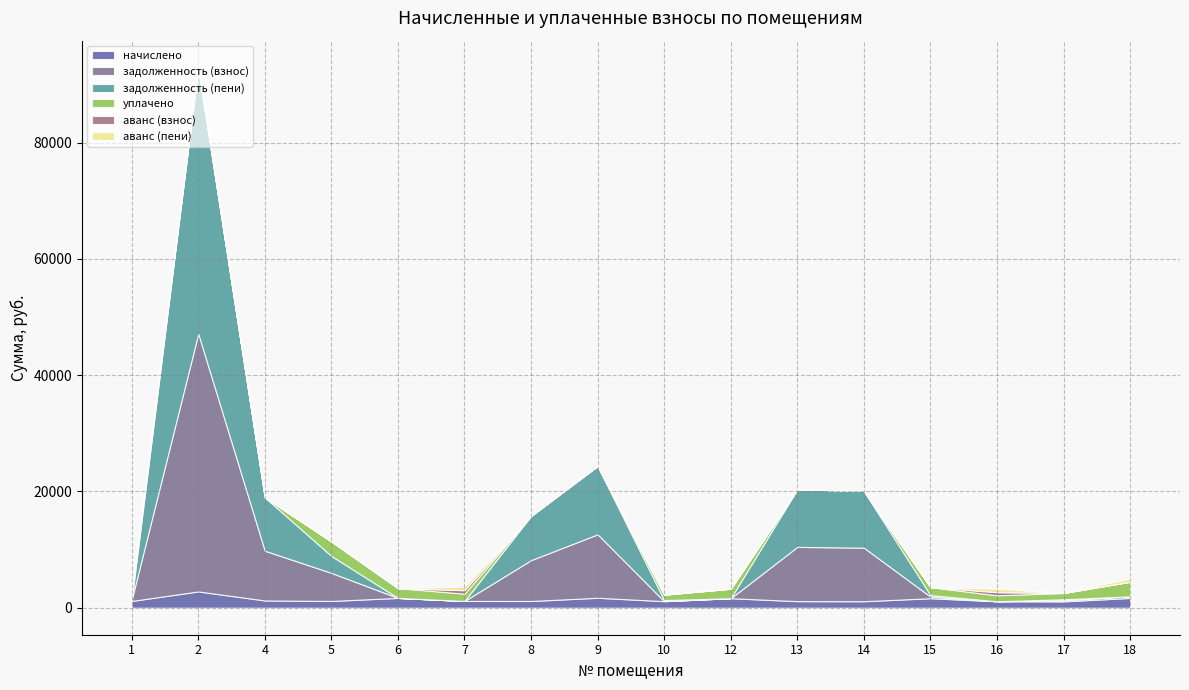

What is the total value across all series at 9?

24398.4